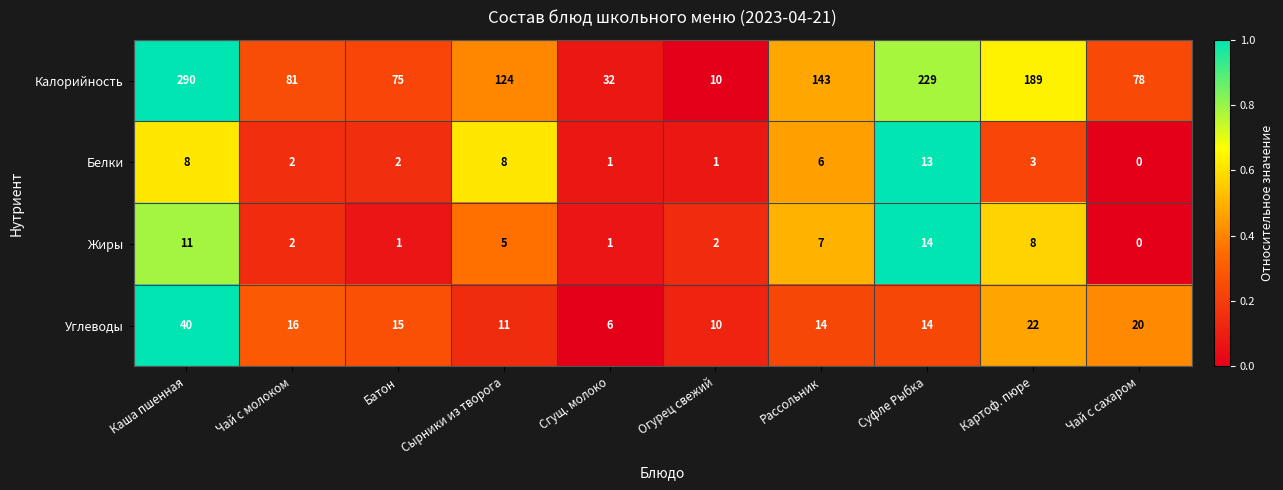

Which series changed the most between Рассольник and Суфле Рыбка?

Калорийность